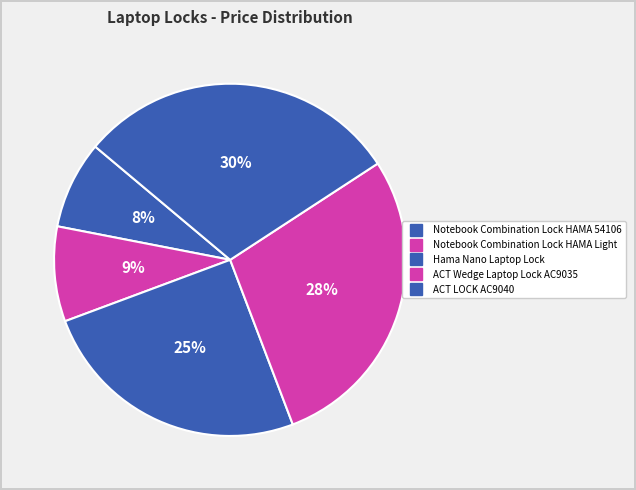

How many segments does this pie chart have?

5